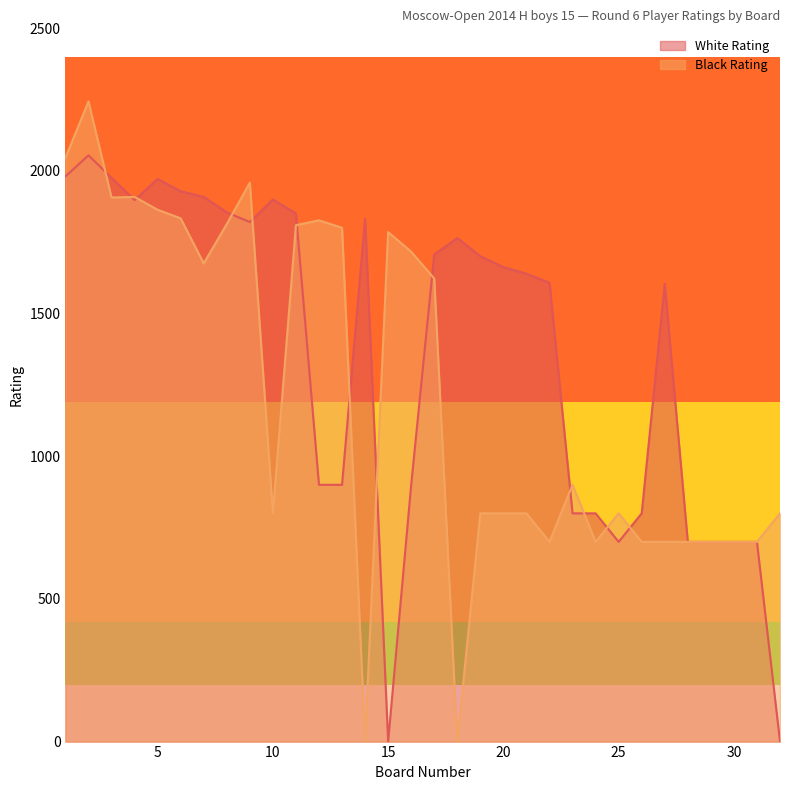

The value of Black Rating at 14 is -749. True or false?

False